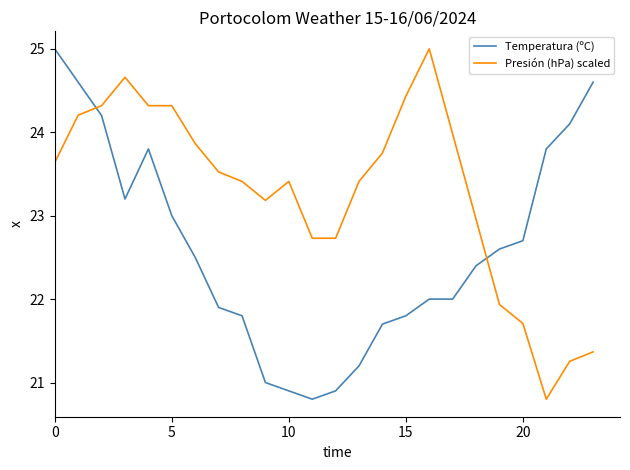

How many intersections are there between Temperatura (ºC) and Presión (hPa) scaled?

2